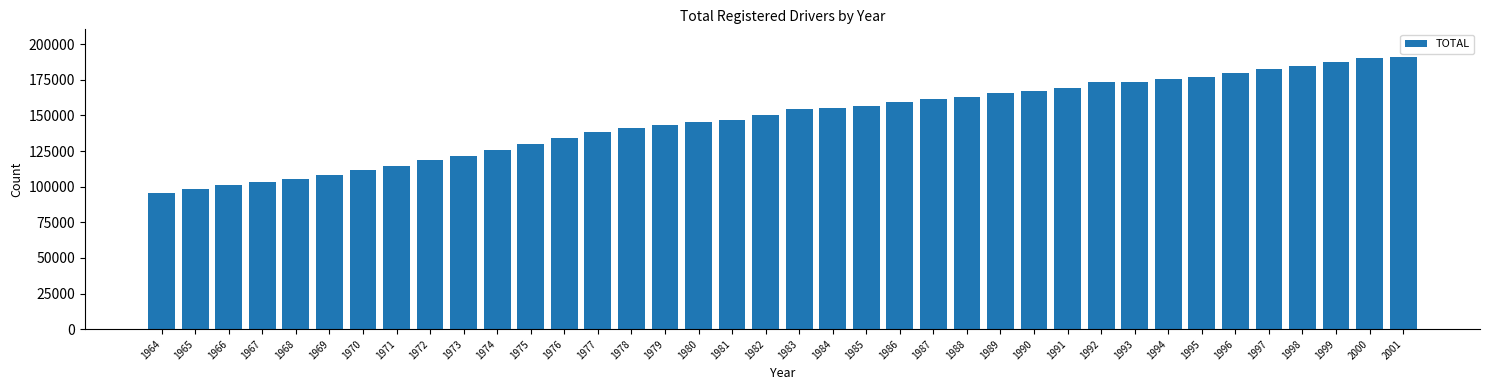

Read the value at 1969, to the nearest 10.

108310